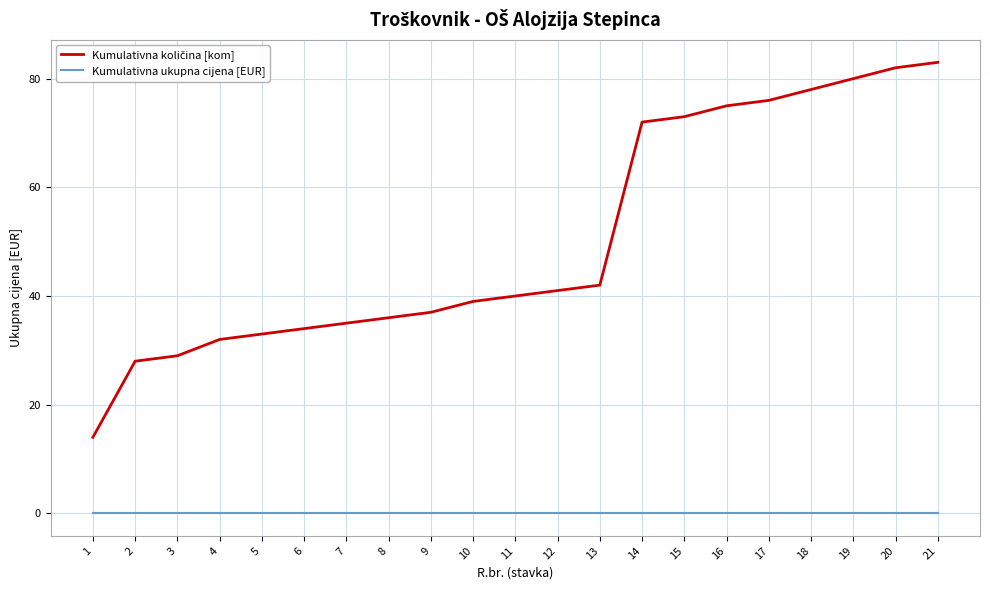

What is the spread (max minus min) of values at 15?

73